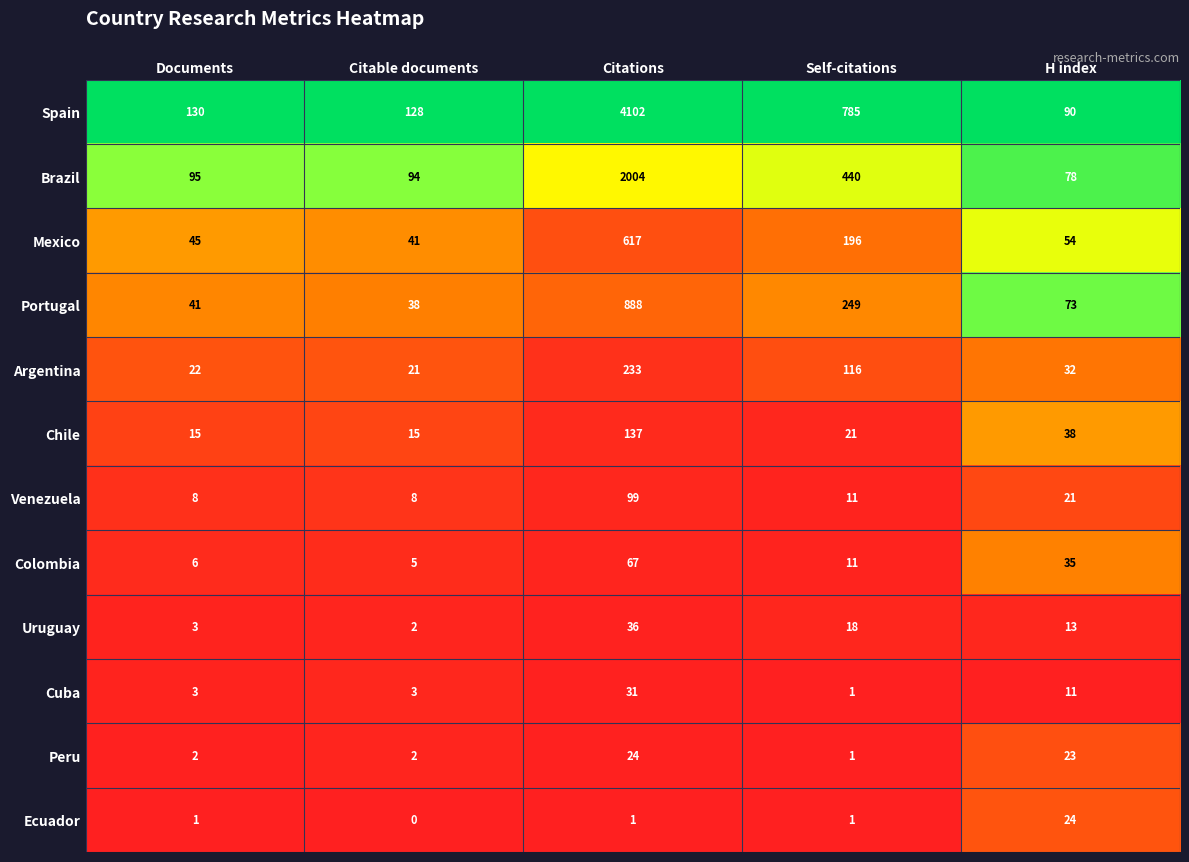

Is the value of Brazil at H index greater than the value of Mexico at Self-citations?

No